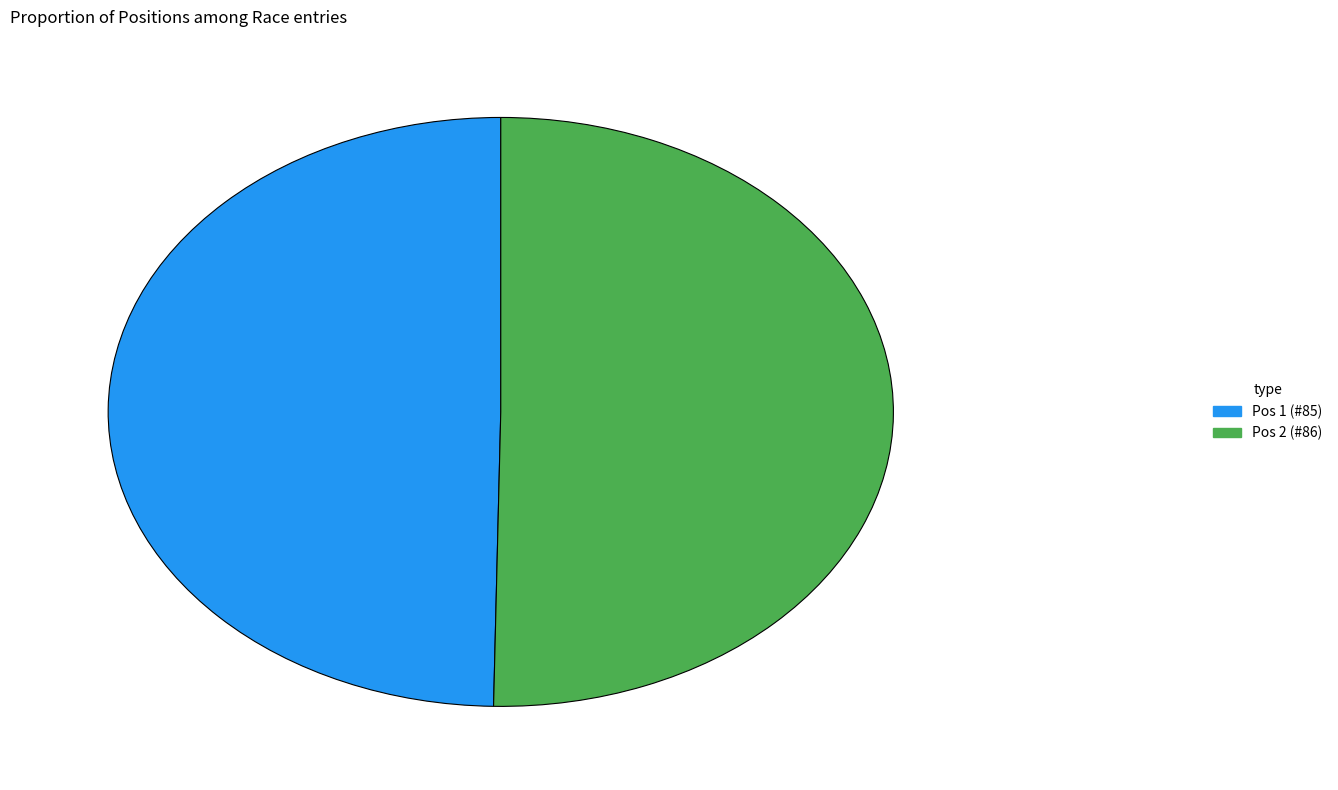

Is there any slice that represents more than half of the pie?

Yes